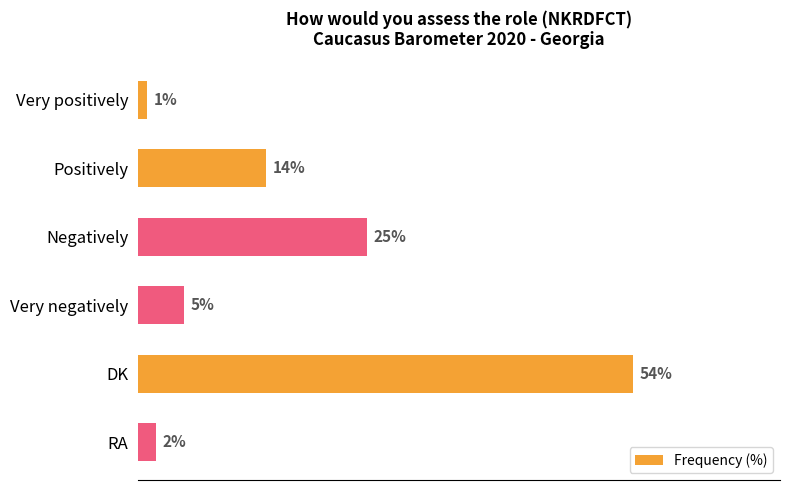

List the labels in order of value, smallest first.

Very positively, RA, Very negatively, Positively, Negatively, DK